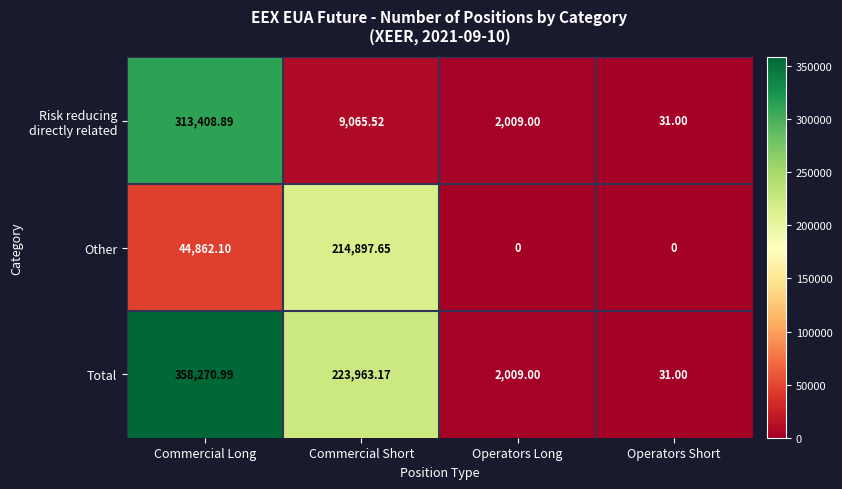

Which series has the largest total across all categories?

Total